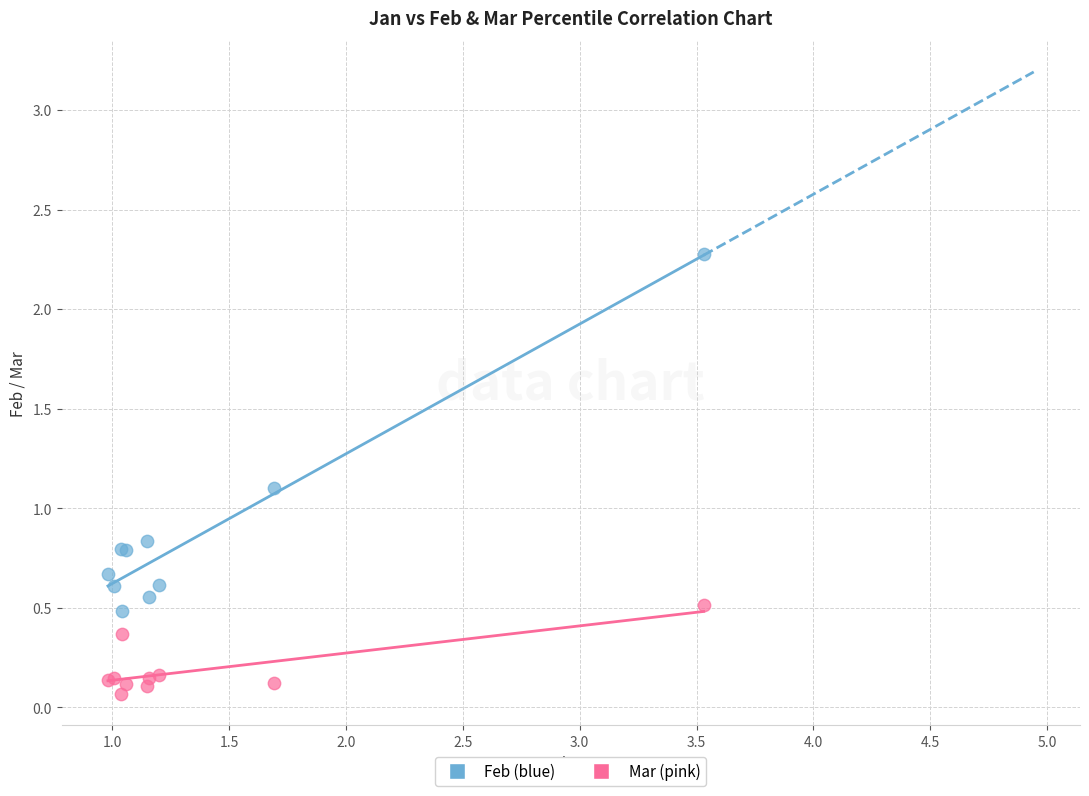

Across all series, what Y value is closest to 1?

1.1